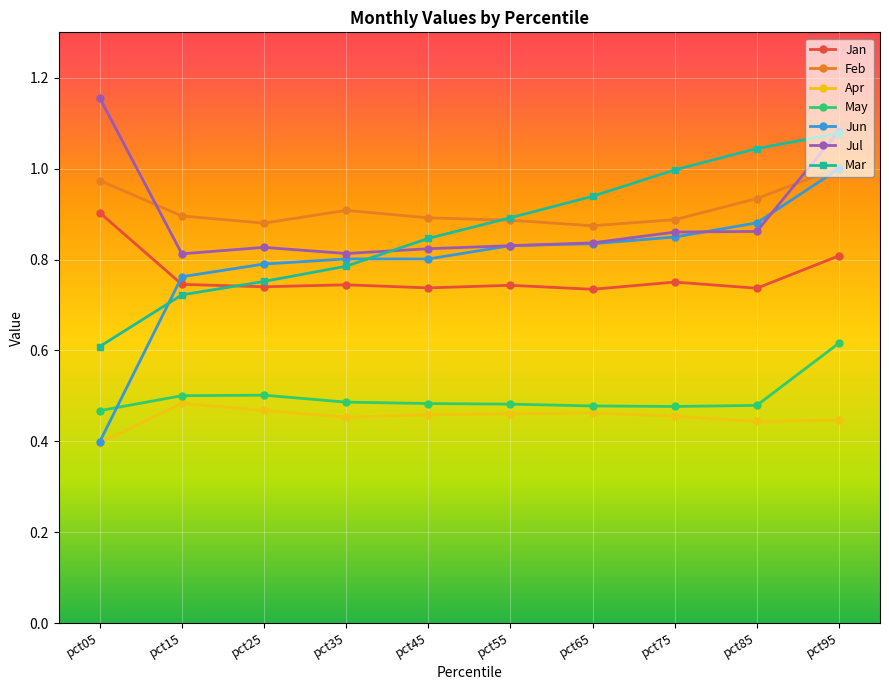

At which category does the chart reach its peak across all series?

pct05